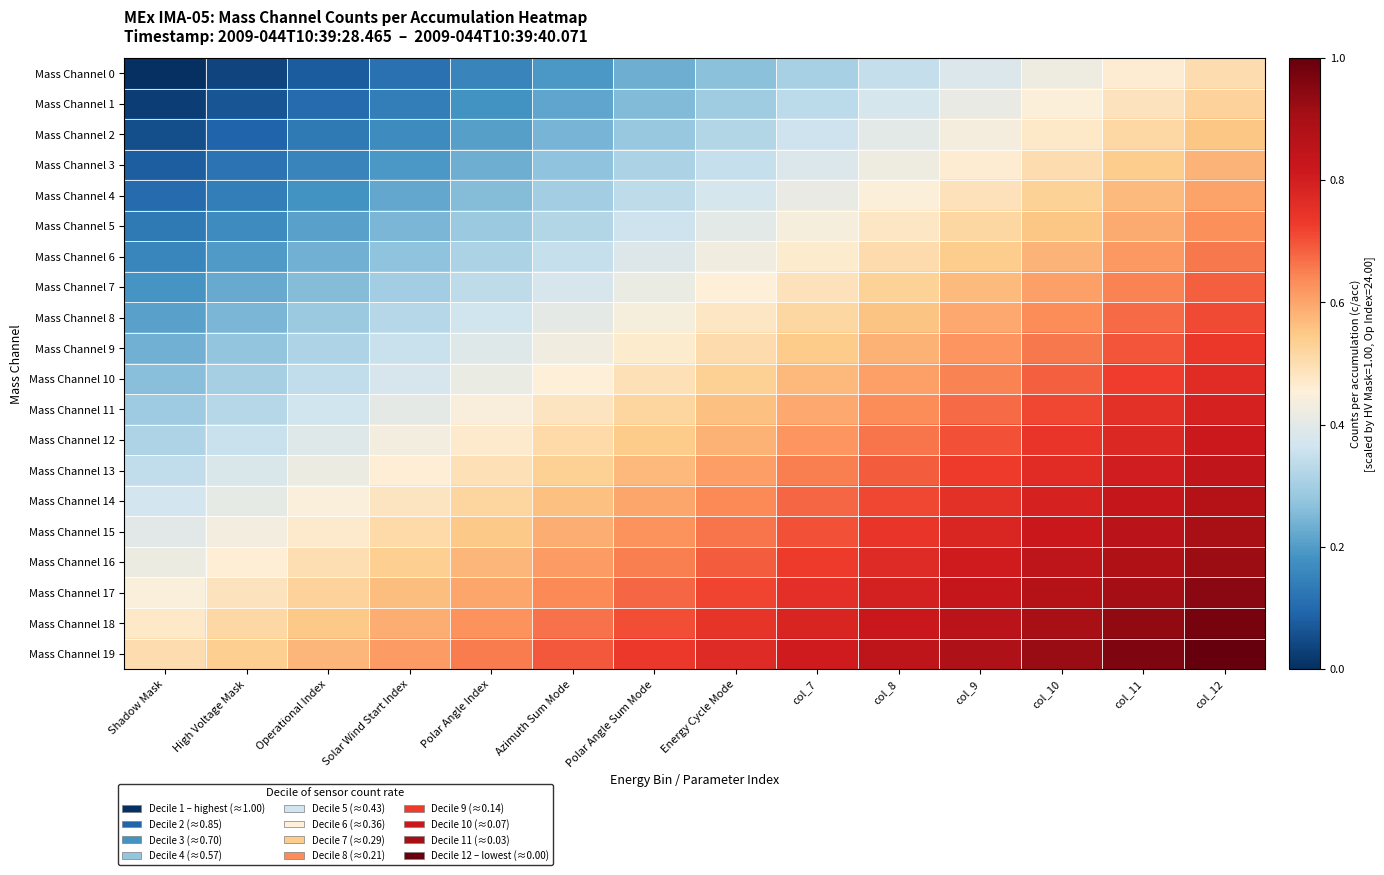

Reading left to right, transcribe all the data shown in this chart.

Mass Channel 0: Shadow Mask=0.0	High Voltage Mask=0.0	Operational Index=0.1	Solar Wind Start Index=0.1	Polar Angle Index=0.2	Azimuth Sum Mode=0.2	Polar Angle Sum Mode=0.2	Energy Cycle Mode=0.3	col_7=0.3	col_8=0.3	col_9=0.4	col_10=0.4	col_11=0.5	col_12=0.5
Mass Channel 1: Shadow Mask=0.0	High Voltage Mask=0.1	Operational Index=0.1	Solar Wind Start Index=0.1	Polar Angle Index=0.2	Azimuth Sum Mode=0.2	Polar Angle Sum Mode=0.3	Energy Cycle Mode=0.3	col_7=0.3	col_8=0.4	col_9=0.4	col_10=0.4	col_11=0.5	col_12=0.5
Mass Channel 2: Shadow Mask=0.1	High Voltage Mask=0.1	Operational Index=0.1	Solar Wind Start Index=0.2	Polar Angle Index=0.2	Azimuth Sum Mode=0.2	Polar Angle Sum Mode=0.3	Energy Cycle Mode=0.3	col_7=0.4	col_8=0.4	col_9=0.4	col_10=0.5	col_11=0.5	col_12=0.6
Mass Channel 3: Shadow Mask=0.1	High Voltage Mask=0.1	Operational Index=0.2	Solar Wind Start Index=0.2	Polar Angle Index=0.2	Azimuth Sum Mode=0.3	Polar Angle Sum Mode=0.3	Energy Cycle Mode=0.3	col_7=0.4	col_8=0.4	col_9=0.5	col_10=0.5	col_11=0.5	col_12=0.6
Mass Channel 4: Shadow Mask=0.1	High Voltage Mask=0.1	Operational Index=0.2	Solar Wind Start Index=0.2	Polar Angle Index=0.3	Azimuth Sum Mode=0.3	Polar Angle Sum Mode=0.3	Energy Cycle Mode=0.4	col_7=0.4	col_8=0.5	col_9=0.5	col_10=0.5	col_11=0.6	col_12=0.6
Mass Channel 5: Shadow Mask=0.1	High Voltage Mask=0.2	Operational Index=0.2	Solar Wind Start Index=0.2	Polar Angle Index=0.3	Azimuth Sum Mode=0.3	Polar Angle Sum Mode=0.4	Energy Cycle Mode=0.4	col_7=0.4	col_8=0.5	col_9=0.5	col_10=0.6	col_11=0.6	col_12=0.6
Mass Channel 6: Shadow Mask=0.2	High Voltage Mask=0.2	Operational Index=0.2	Solar Wind Start Index=0.3	Polar Angle Index=0.3	Azimuth Sum Mode=0.4	Polar Angle Sum Mode=0.4	Energy Cycle Mode=0.4	col_7=0.5	col_8=0.5	col_9=0.5	col_10=0.6	col_11=0.6	col_12=0.7
Mass Channel 7: Shadow Mask=0.2	High Voltage Mask=0.2	Operational Index=0.3	Solar Wind Start Index=0.3	Polar Angle Index=0.3	Azimuth Sum Mode=0.4	Polar Angle Sum Mode=0.4	Energy Cycle Mode=0.5	col_7=0.5	col_8=0.5	col_9=0.6	col_10=0.6	col_11=0.6	col_12=0.7
Mass Channel 8: Shadow Mask=0.2	High Voltage Mask=0.2	Operational Index=0.3	Solar Wind Start Index=0.3	Polar Angle Index=0.4	Azimuth Sum Mode=0.4	Polar Angle Sum Mode=0.4	Energy Cycle Mode=0.5	col_7=0.5	col_8=0.6	col_9=0.6	col_10=0.6	col_11=0.7	col_12=0.7
Mass Channel 9: Shadow Mask=0.2	High Voltage Mask=0.3	Operational Index=0.3	Solar Wind Start Index=0.4	Polar Angle Index=0.4	Azimuth Sum Mode=0.4	Polar Angle Sum Mode=0.5	Energy Cycle Mode=0.5	col_7=0.5	col_8=0.6	col_9=0.6	col_10=0.7	col_11=0.7	col_12=0.7
Mass Channel 10: Shadow Mask=0.3	High Voltage Mask=0.3	Operational Index=0.3	Solar Wind Start Index=0.4	Polar Angle Index=0.4	Azimuth Sum Mode=0.5	Polar Angle Sum Mode=0.5	Energy Cycle Mode=0.5	col_7=0.6	col_8=0.6	col_9=0.6	col_10=0.7	col_11=0.7	col_12=0.8
Mass Channel 11: Shadow Mask=0.3	High Voltage Mask=0.3	Operational Index=0.4	Solar Wind Start Index=0.4	Polar Angle Index=0.4	Azimuth Sum Mode=0.5	Polar Angle Sum Mode=0.5	Energy Cycle Mode=0.6	col_7=0.6	col_8=0.6	col_9=0.7	col_10=0.7	col_11=0.8	col_12=0.8
Mass Channel 12: Shadow Mask=0.3	High Voltage Mask=0.4	Operational Index=0.4	Solar Wind Start Index=0.4	Polar Angle Index=0.5	Azimuth Sum Mode=0.5	Polar Angle Sum Mode=0.5	Energy Cycle Mode=0.6	col_7=0.6	col_8=0.7	col_9=0.7	col_10=0.7	col_11=0.8	col_12=0.8
Mass Channel 13: Shadow Mask=0.3	High Voltage Mask=0.4	Operational Index=0.4	Solar Wind Start Index=0.5	Polar Angle Index=0.5	Azimuth Sum Mode=0.5	Polar Angle Sum Mode=0.6	Energy Cycle Mode=0.6	col_7=0.6	col_8=0.7	col_9=0.7	col_10=0.8	col_11=0.8	col_12=0.8
Mass Channel 14: Shadow Mask=0.4	High Voltage Mask=0.4	Operational Index=0.4	Solar Wind Start Index=0.5	Polar Angle Index=0.5	Azimuth Sum Mode=0.6	Polar Angle Sum Mode=0.6	Energy Cycle Mode=0.6	col_7=0.7	col_8=0.7	col_9=0.8	col_10=0.8	col_11=0.8	col_12=0.9
Mass Channel 15: Shadow Mask=0.4	High Voltage Mask=0.4	Operational Index=0.5	Solar Wind Start Index=0.5	Polar Angle Index=0.5	Azimuth Sum Mode=0.6	Polar Angle Sum Mode=0.6	Energy Cycle Mode=0.7	col_7=0.7	col_8=0.7	col_9=0.8	col_10=0.8	col_11=0.9	col_12=0.9
Mass Channel 16: Shadow Mask=0.4	High Voltage Mask=0.5	Operational Index=0.5	Solar Wind Start Index=0.5	Polar Angle Index=0.6	Azimuth Sum Mode=0.6	Polar Angle Sum Mode=0.7	Energy Cycle Mode=0.7	col_7=0.7	col_8=0.8	col_9=0.8	col_10=0.8	col_11=0.9	col_12=0.9
Mass Channel 17: Shadow Mask=0.4	High Voltage Mask=0.5	Operational Index=0.5	Solar Wind Start Index=0.6	Polar Angle Index=0.6	Azimuth Sum Mode=0.6	Polar Angle Sum Mode=0.7	Energy Cycle Mode=0.7	col_7=0.8	col_8=0.8	col_9=0.8	col_10=0.9	col_11=0.9	col_12=0.9
Mass Channel 18: Shadow Mask=0.5	High Voltage Mask=0.5	Operational Index=0.6	Solar Wind Start Index=0.6	Polar Angle Index=0.6	Azimuth Sum Mode=0.7	Polar Angle Sum Mode=0.7	Energy Cycle Mode=0.7	col_7=0.8	col_8=0.8	col_9=0.9	col_10=0.9	col_11=0.9	col_12=1.0
Mass Channel 19: Shadow Mask=0.5	High Voltage Mask=0.5	Operational Index=0.6	Solar Wind Start Index=0.6	Polar Angle Index=0.7	Azimuth Sum Mode=0.7	Polar Angle Sum Mode=0.7	Energy Cycle Mode=0.8	col_7=0.8	col_8=0.8	col_9=0.9	col_10=0.9	col_11=1.0	col_12=1.0